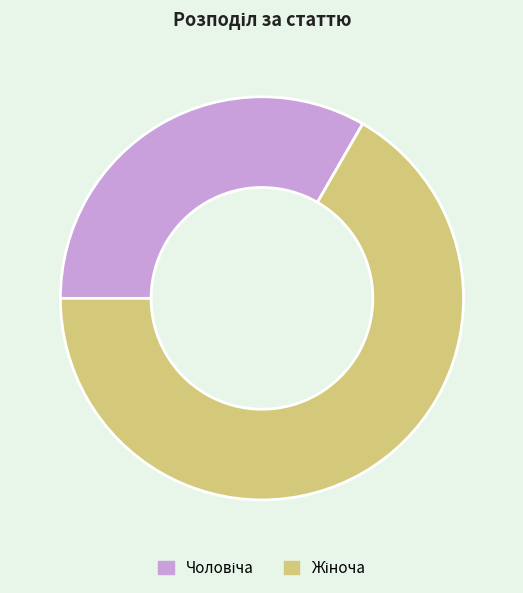

How many slices are in this pie chart?

2